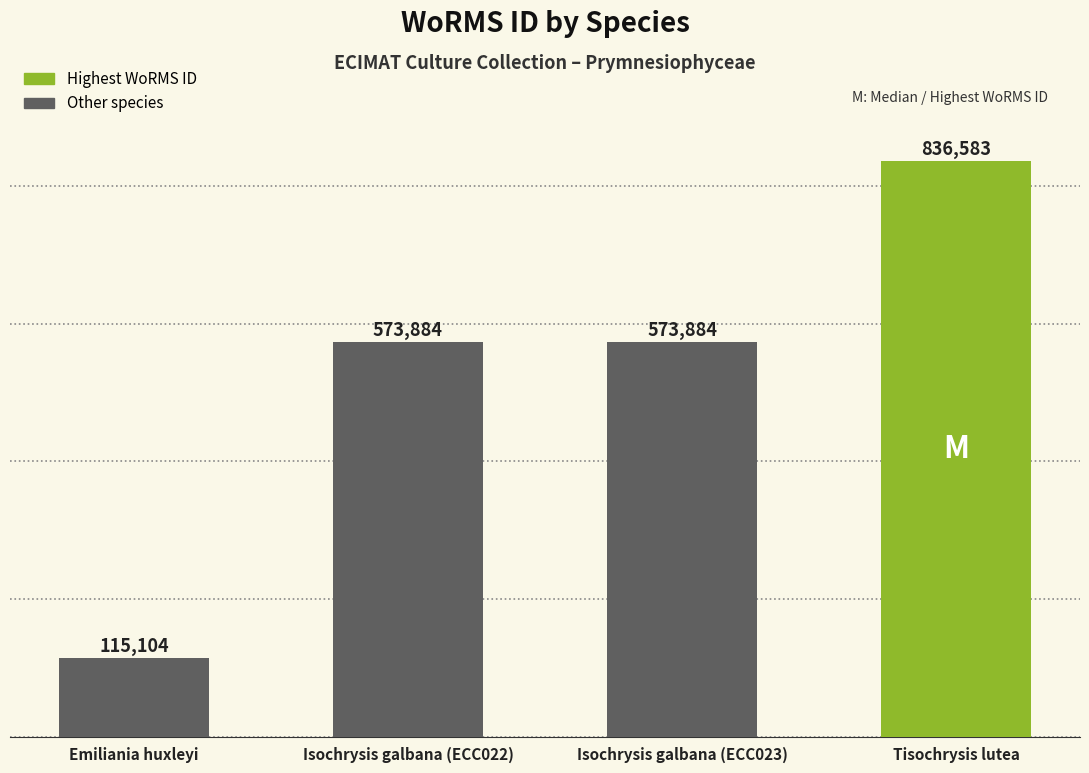

What is the greatest value displayed?

836583